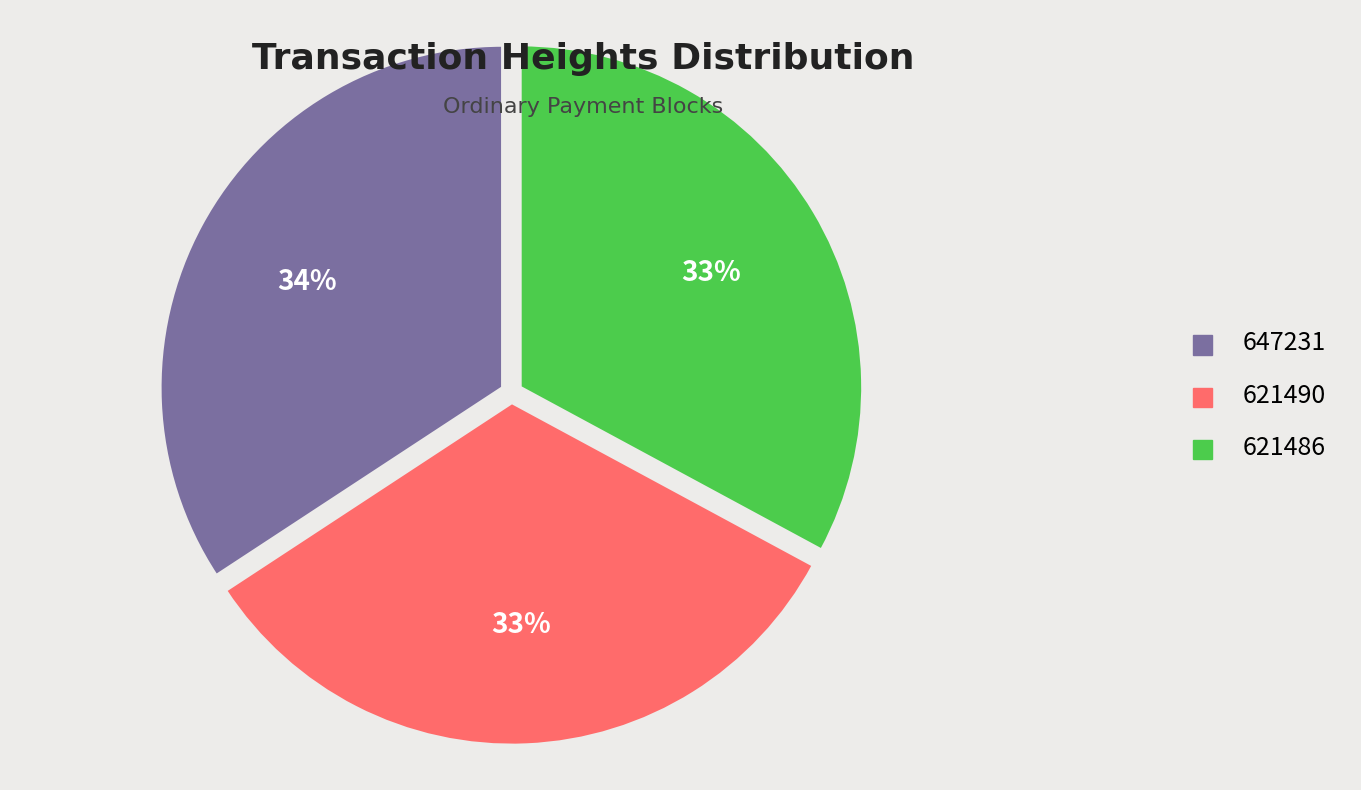

Is 621486 the majority of the pie?

No